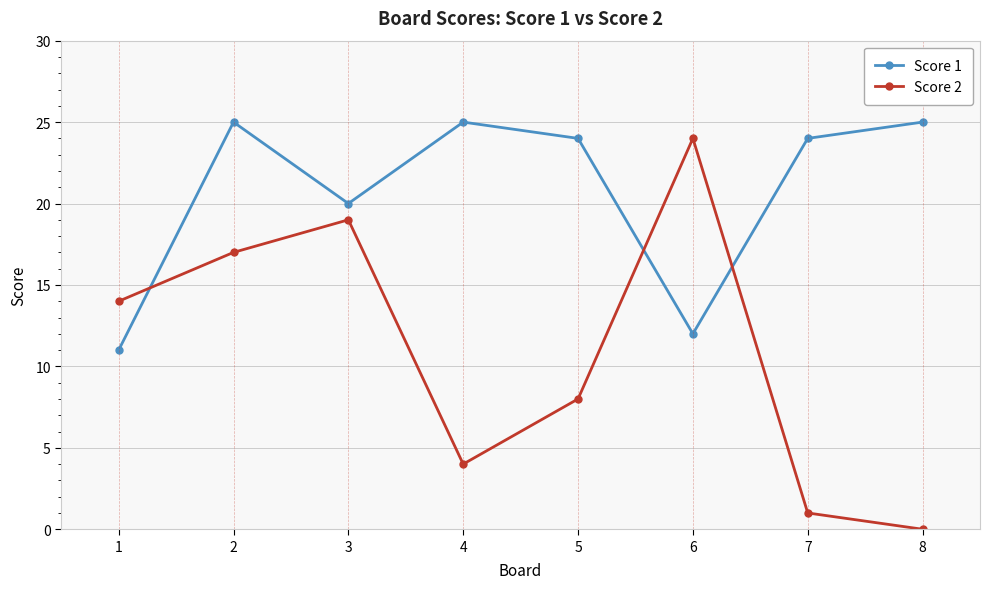

At which label does Score 1 reach its minimum?

1